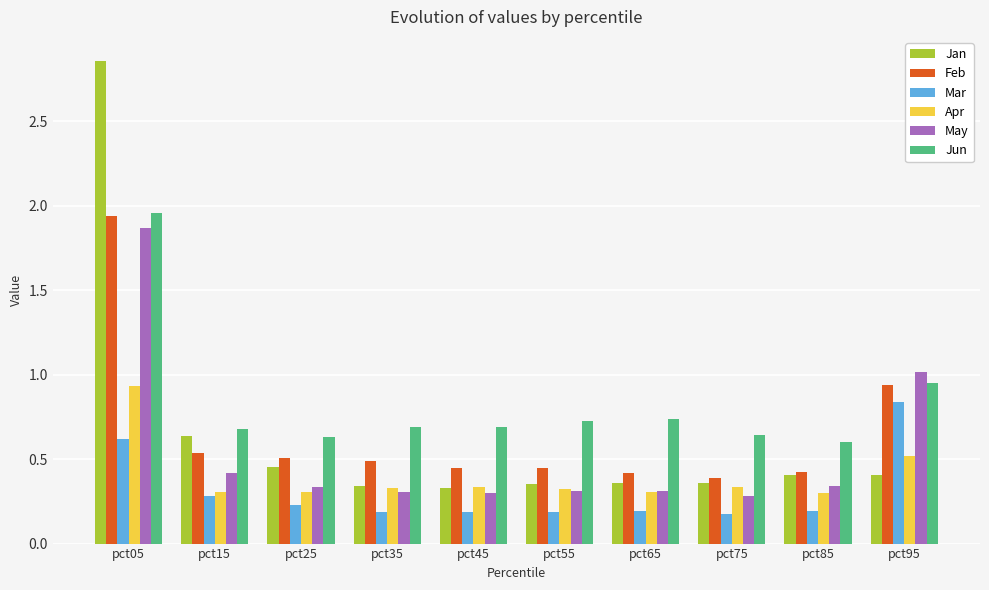

Between pct35 and pct95, which series saw the biggest shift?

May